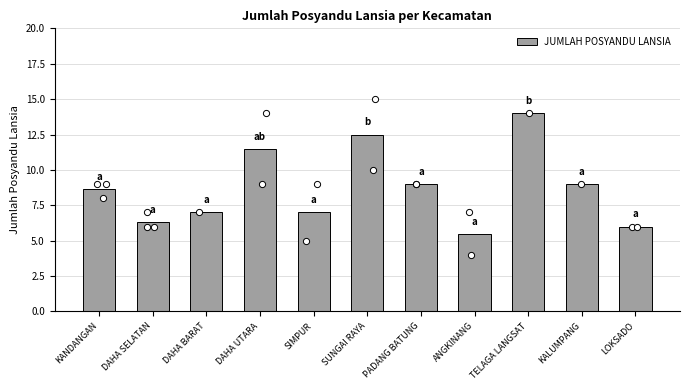

Approximately how many times larger is the value at TELAGA LANGSAT compared to ANGKINANG?

2.5